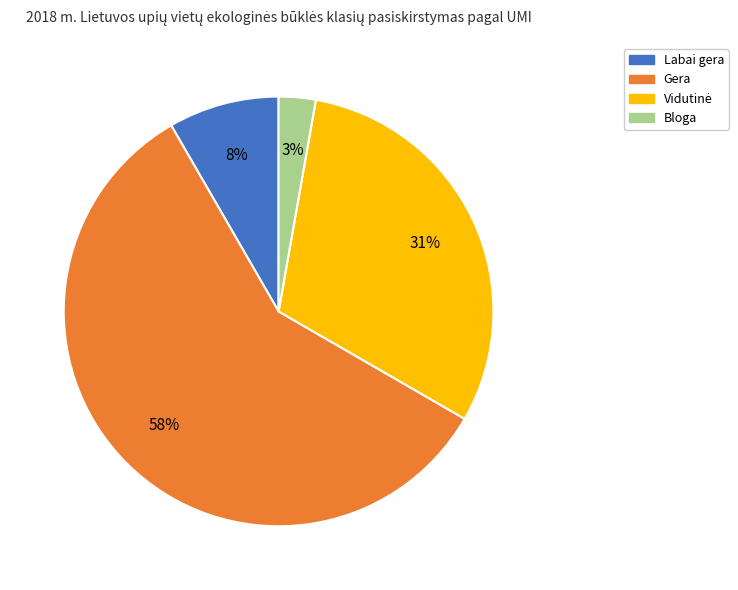

Which slice is the smallest?

Bloga